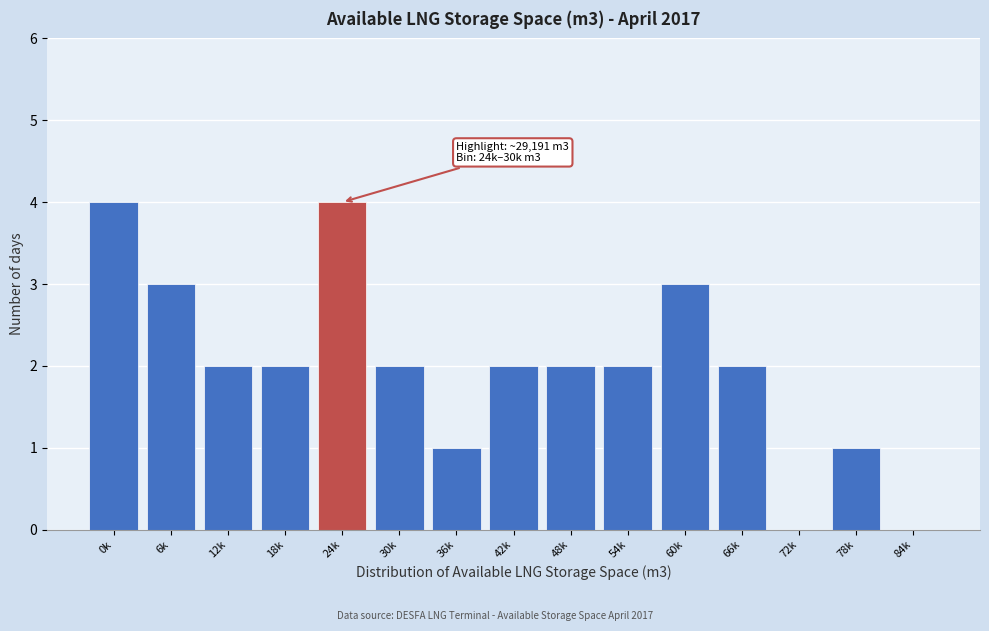

Reading left to right, what are all the values shown in this chart?

0k=4	6k=3	12k=2	18k=2	24k=4	30k=2	36k=1	42k=2	48k=2	54k=2	60k=3	66k=2	72k=0	78k=1	84k=0